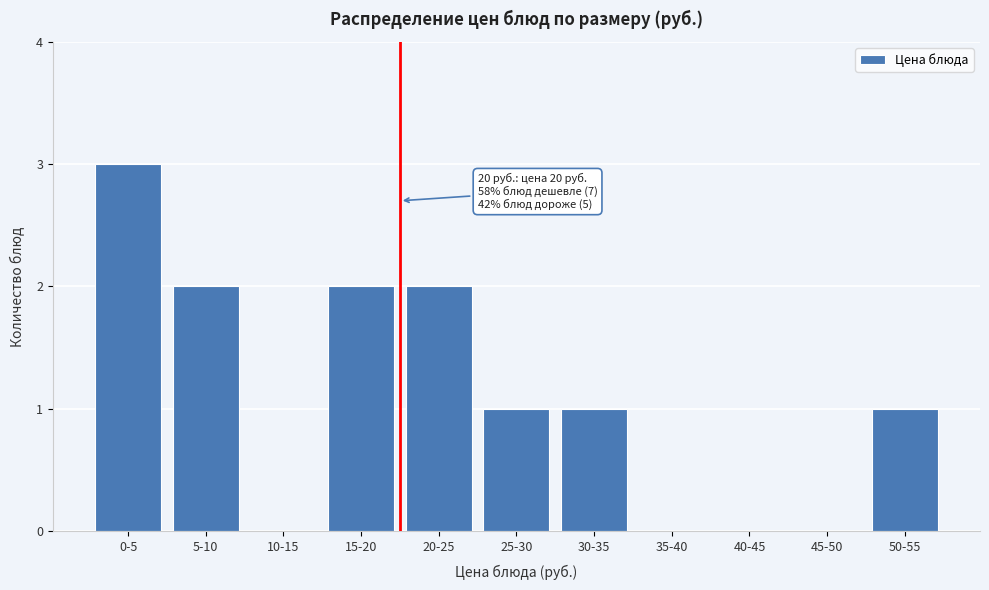

Reading right to left, list all the values displayed in this chart.

50-55=1	45-50=0	40-45=0	35-40=0	30-35=1	25-30=1	20-25=2	15-20=2	10-15=0	5-10=2	0-5=3